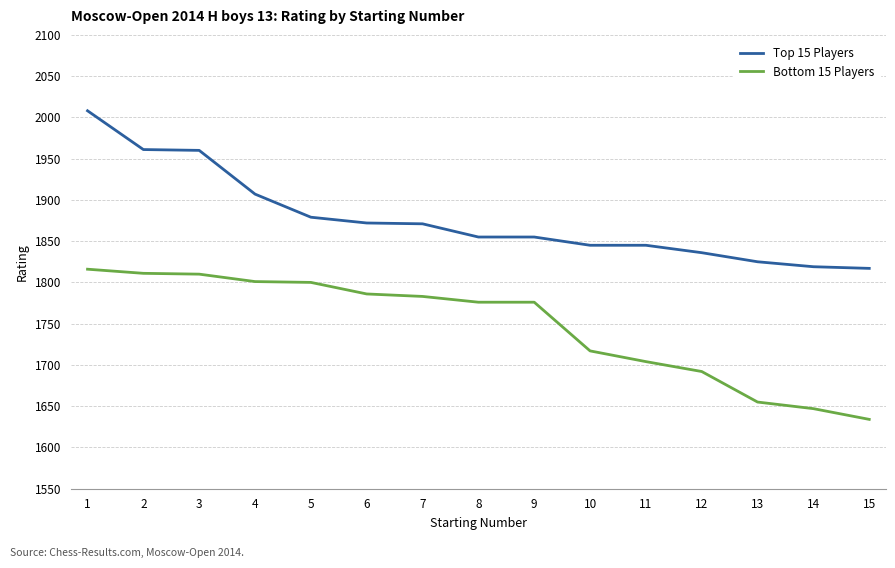

Where is Bottom 15 Players nearest to the value 1725?

10